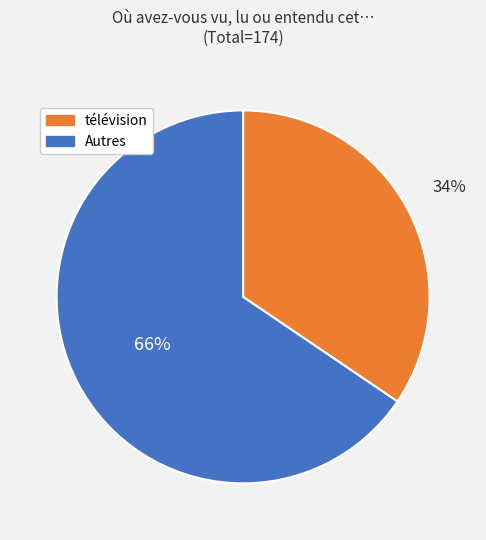

To the nearest percent, what is the combined percentage of Autres and télévision?

100%